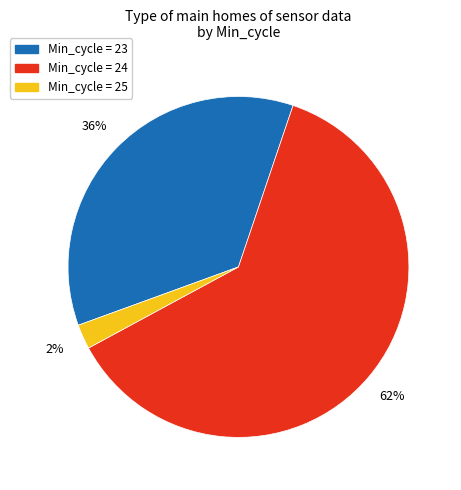

Does any single category account for the majority?

Yes